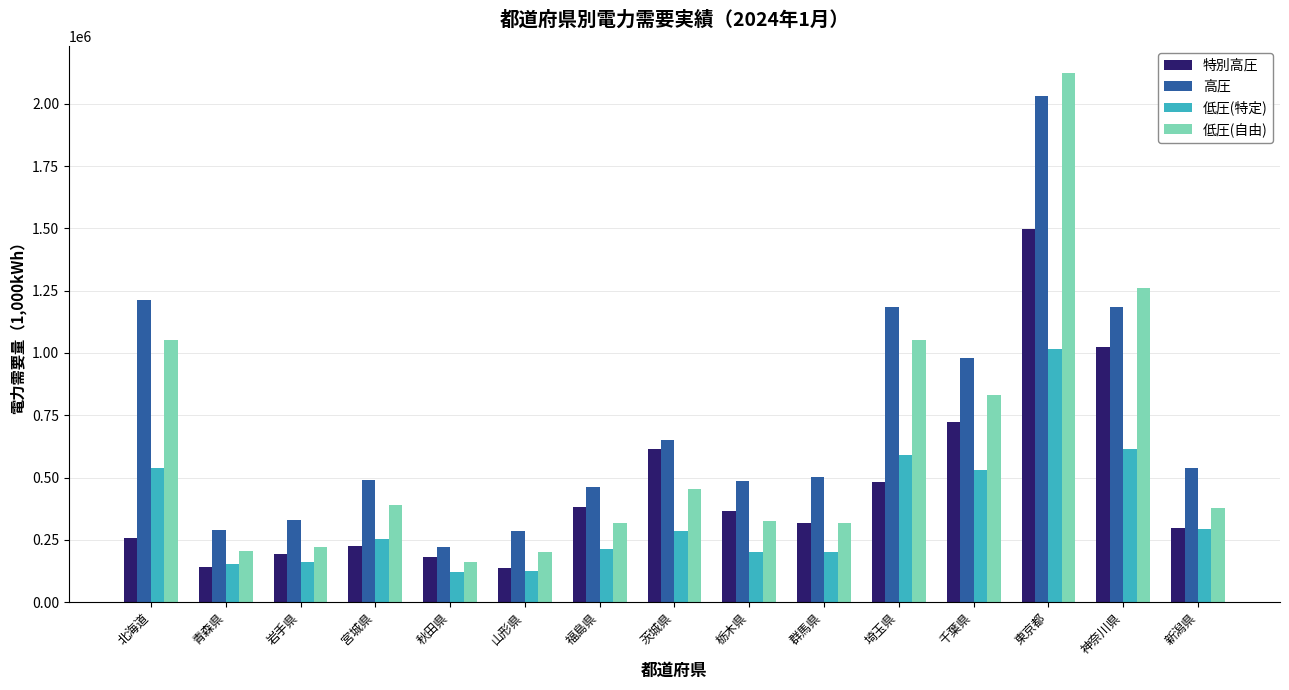

What is the minimum value shown in the chart?

120102.0